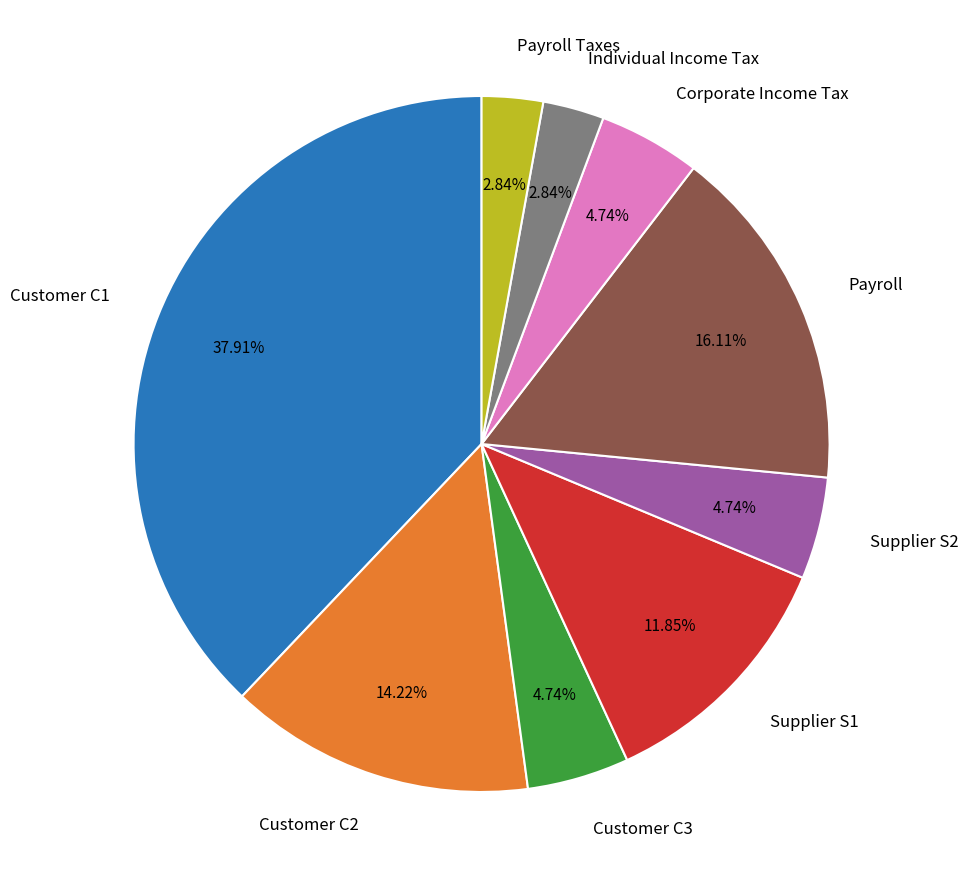

Between Customer C2 and Customer C3, which is larger?

Customer C2